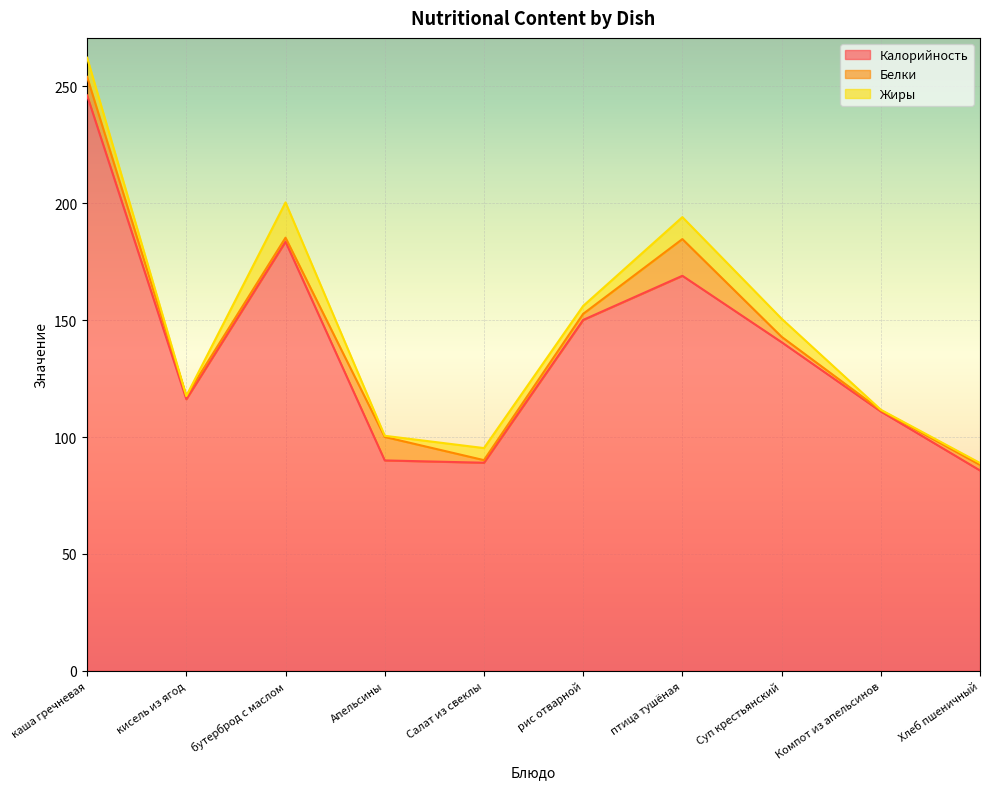

Reading left to right, list all the values displayed in this chart.

Калорийность: каша гречневая=246.2	кисель из ягод=116.2	бутерброд с маслом=183.6	Апельсины=90.0	Салат из свеклы=89.0	рис отварной=150.1	птица тушёная=169.0	Суп крестьянский=140.6	Компот из апельсинов=111.0	Хлеб пшеничный=85.7
Белки: каша гречневая=7.9	кисель из ягод=1.4	бутерброд с маслом=1.7	Апельсины=10.1	Салат из свеклы=1.1	рис отварной=2.6	птица тушёная=15.7	Суп крестьянский=2.3	Компот из апельсинов=0.5	Хлеб пшеничный=2.4
Жиры: каша гречневая=8.2	кисель из ягод=0.0	бутерброд с маслом=15.1	Апельсины=0.5	Салат из свеклы=5.2	рис отварной=3.4	птица тушёная=9.4	Суп крестьянский=7.7	Компот из апельсинов=0.2	Хлеб пшеничный=0.8